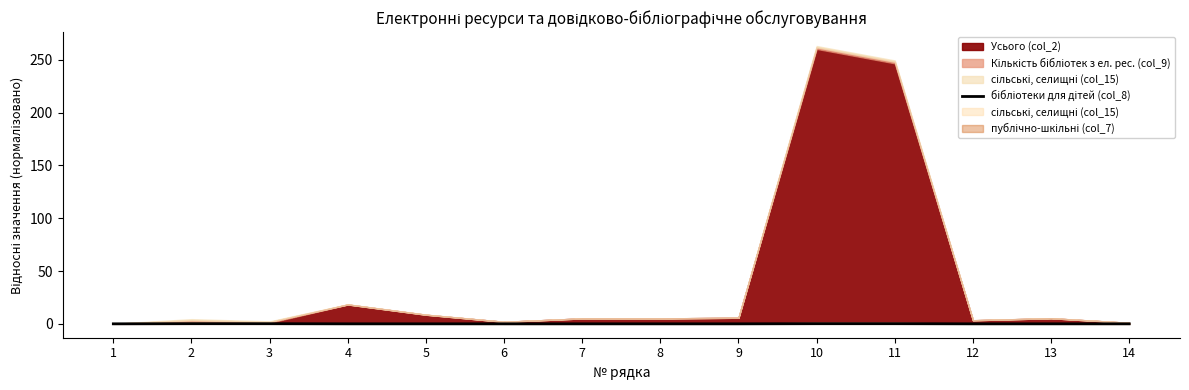

At which category does the data reach its first local valley?

12